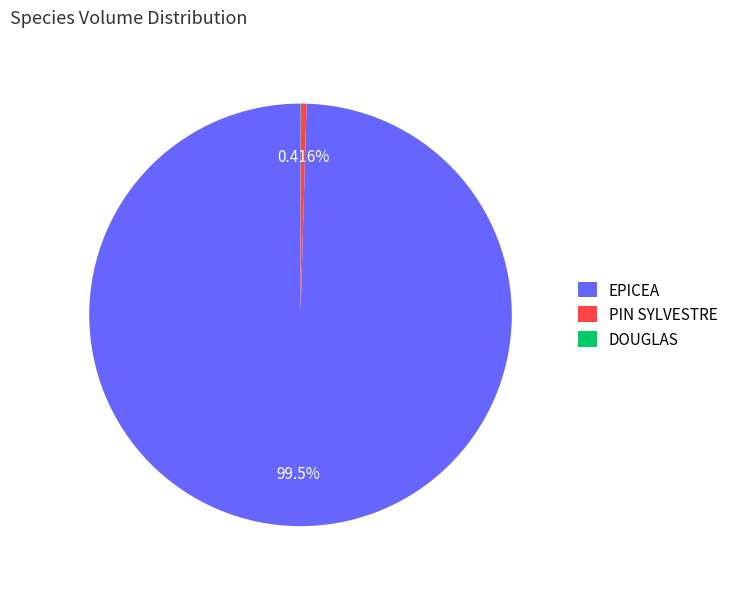

Combined, what portion of the pie is PIN SYLVESTRE and EPICEA?

100.0%